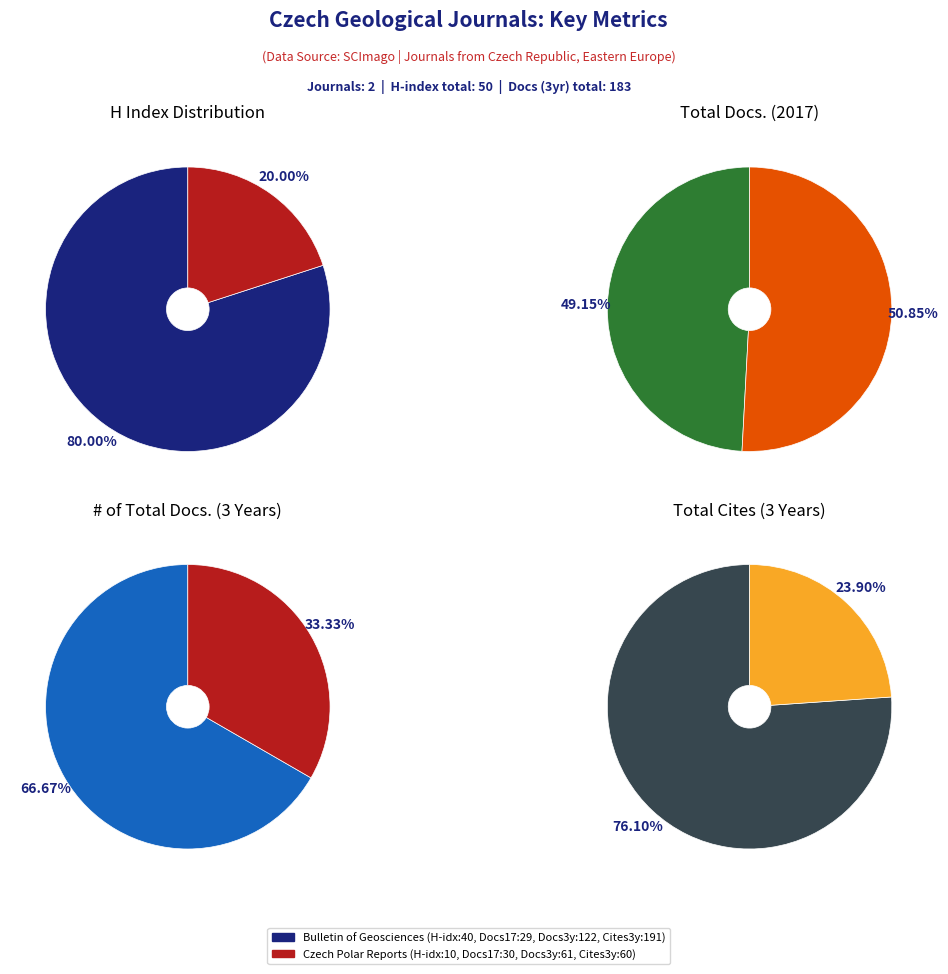

To the nearest percent, what is the average slice percentage?

50%